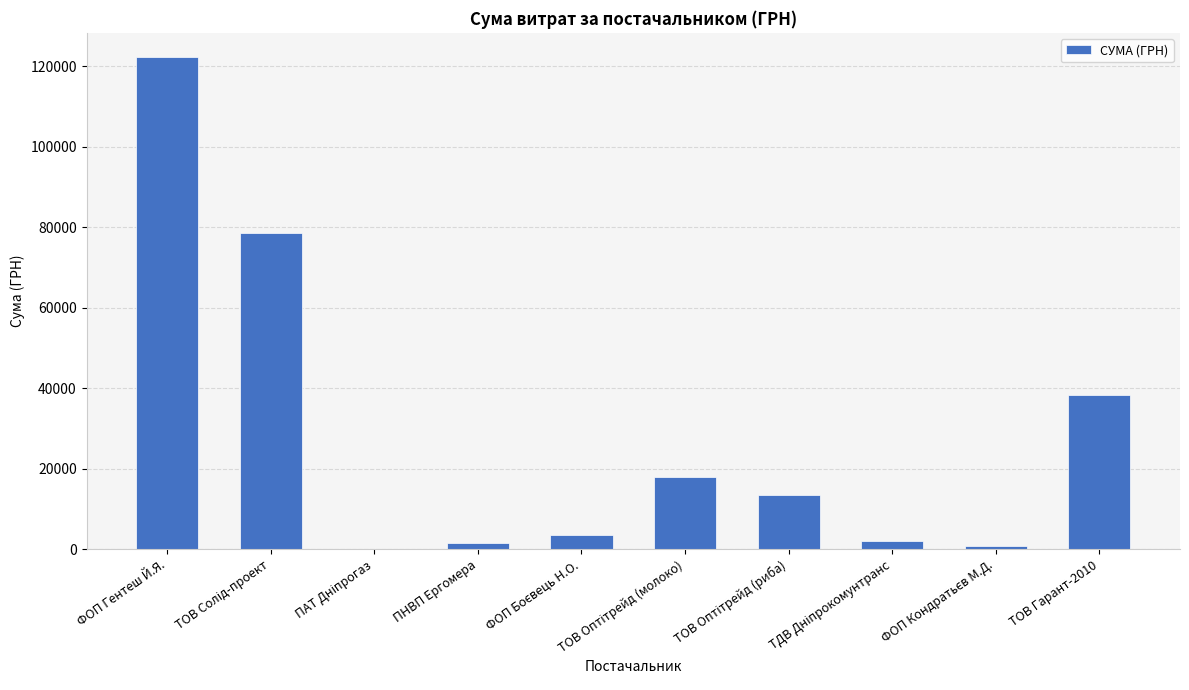

Which category has the highest value across all series?

ФОП Гентеш Й.Я.